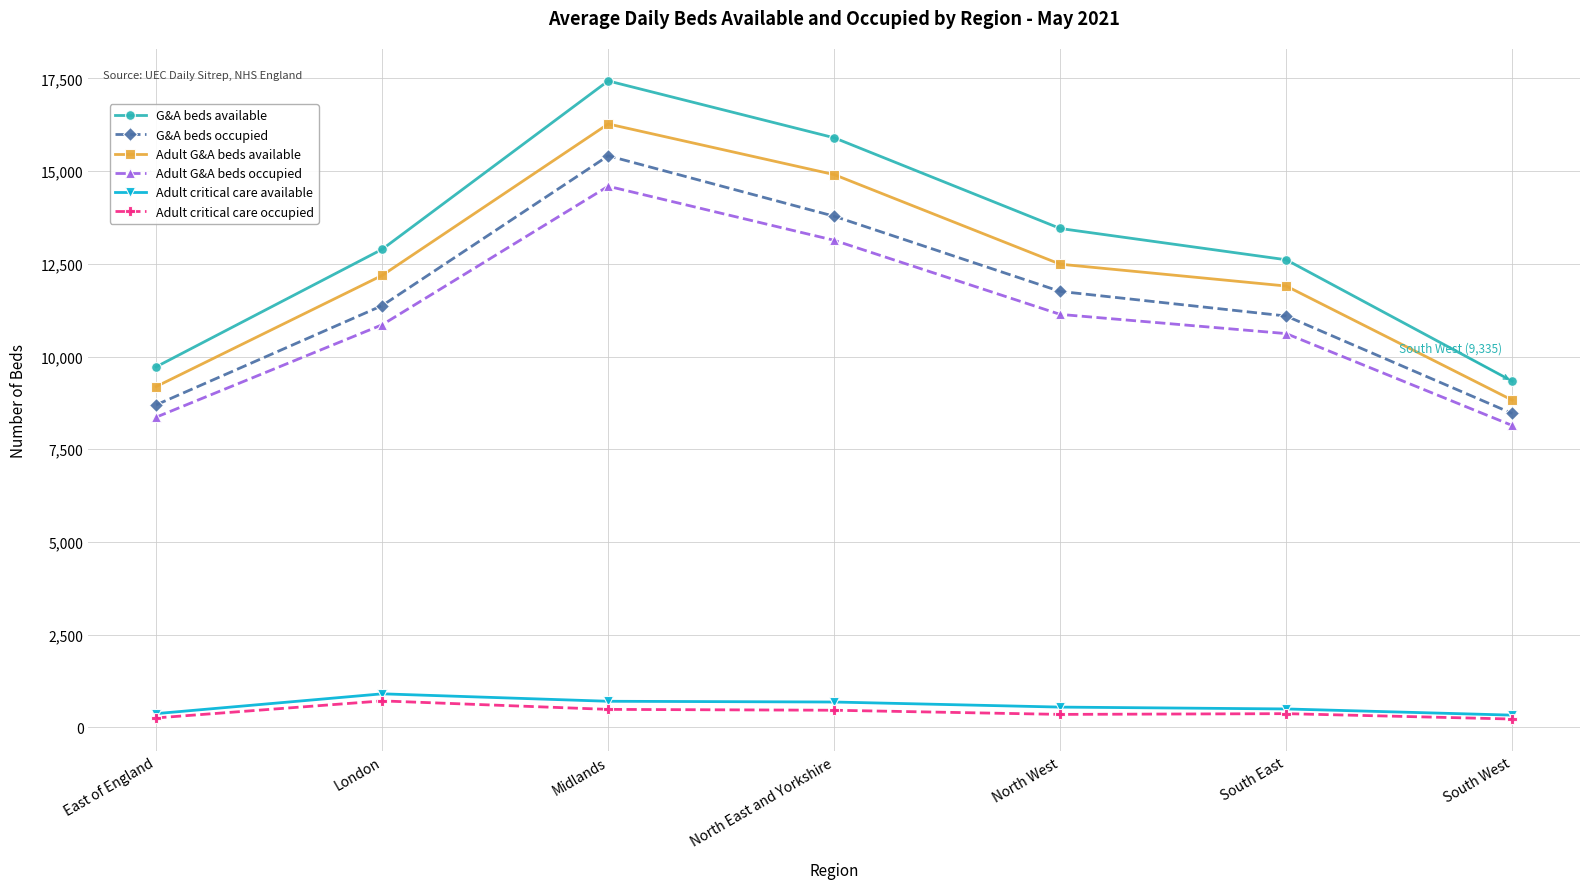

Does the chart have visible grid lines?

Yes